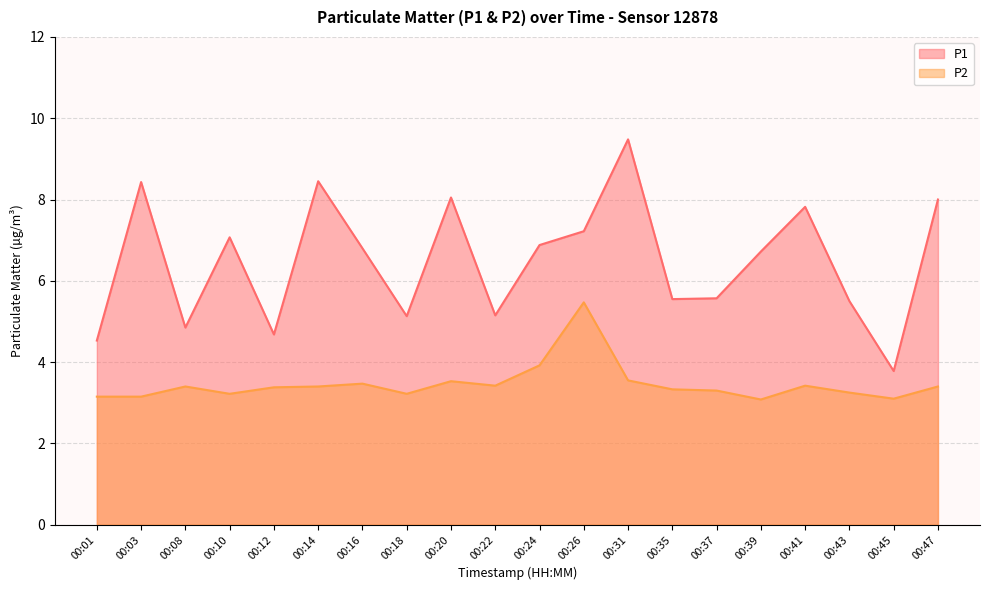

What value does the P1 series have at 00:31?

9.5